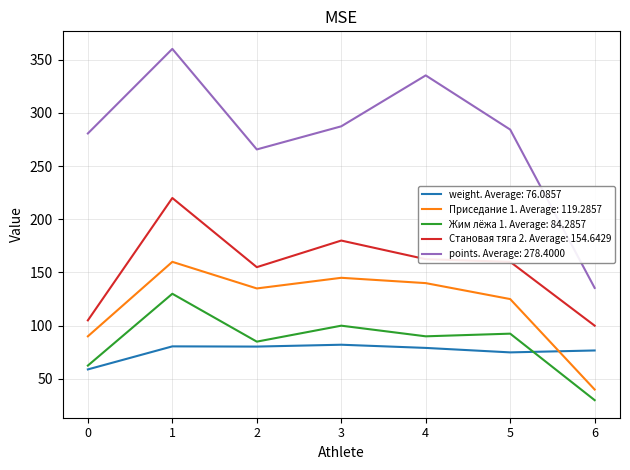

Which series has the largest range (max minus min)?

points. Average: 278.4000